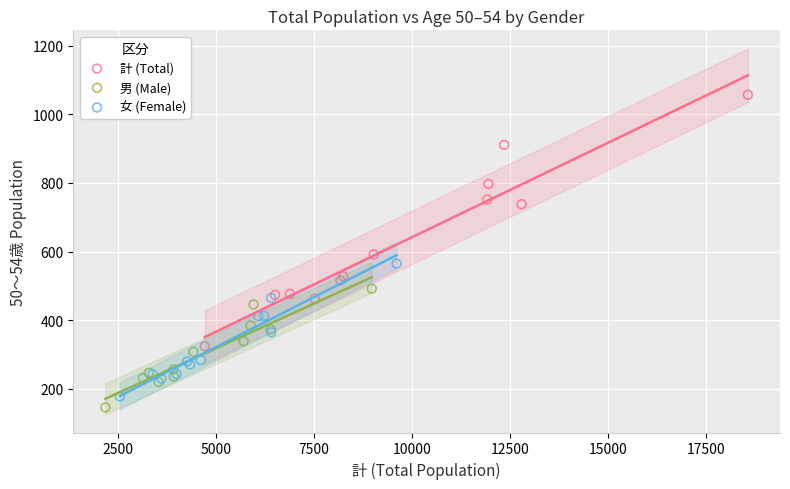

Which series reaches the maximum Y coordinate?

計 (Total)